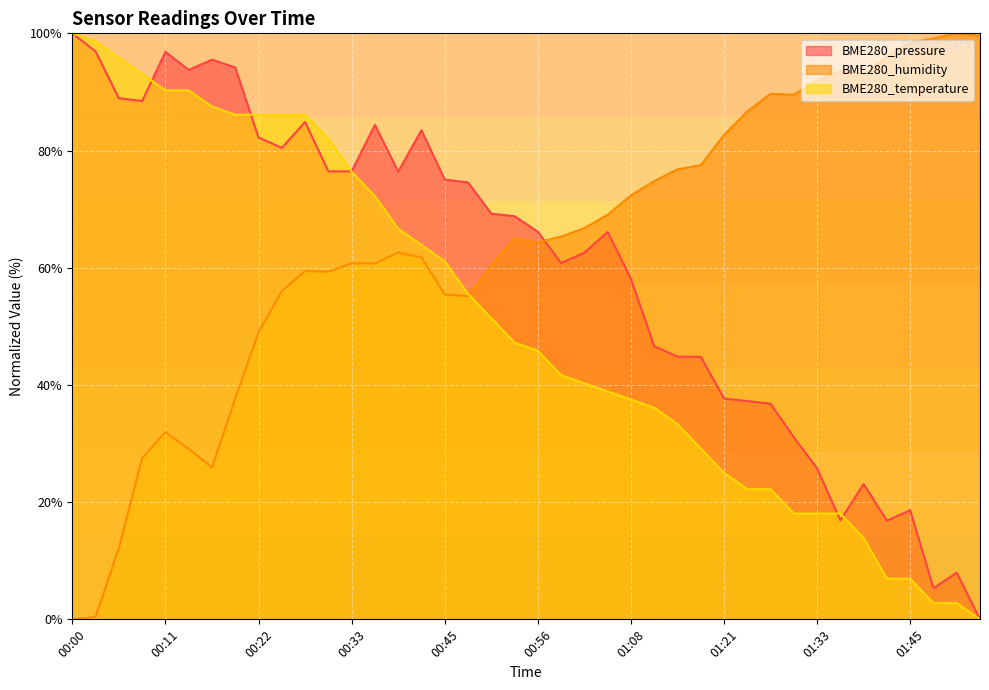

Between 01:42 and 00:11, which is larger?

00:11